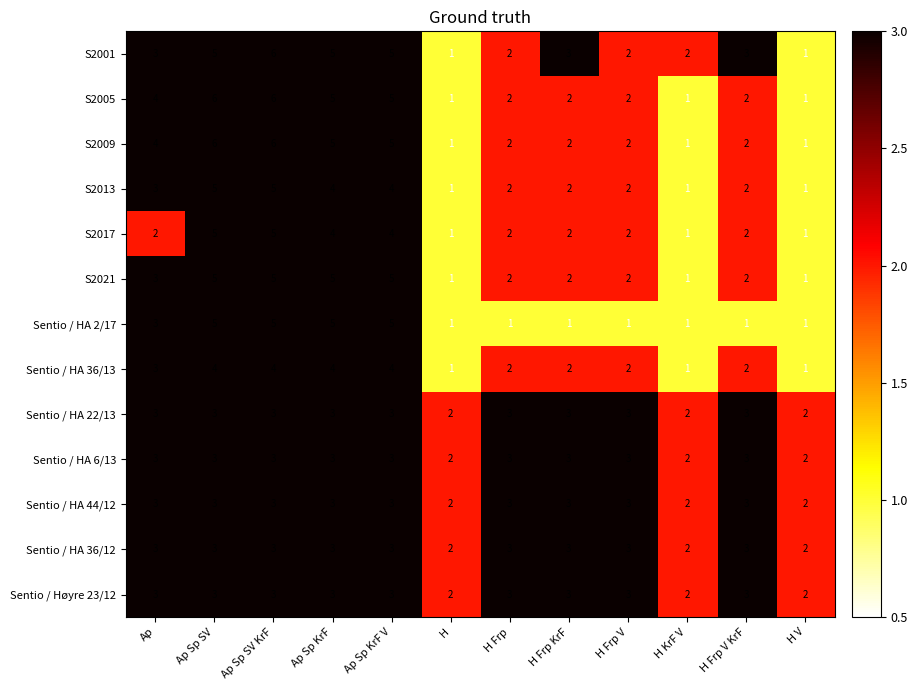

What is the greatest value displayed?

6